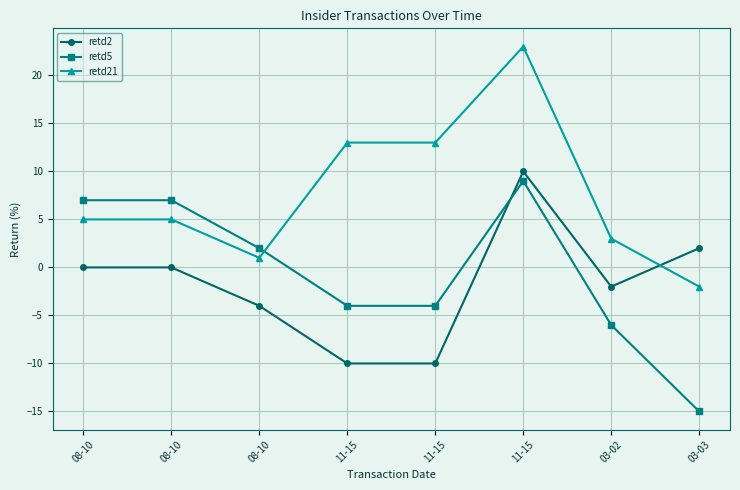

How many times do retd21 and retd2 cross each other?

1